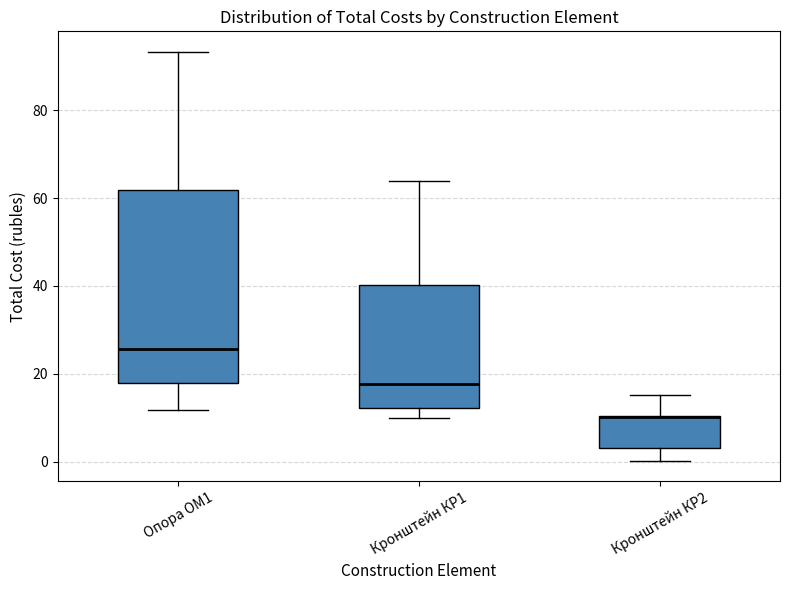

Reading left to right, transcribe this box plot: for each box, give where its median line is, the range the box spans, and where its two whiskers end, as read against the y-axis. The values are not printed on the chart, so give them approximately, as read against the axis.

Опора ОМ1: median 26, box 18 to 62, whiskers 12 to 94
Кронштейн КР1: median 18, box 12 to 40, whiskers 10 to 64
Кронштейн КР2: median 10, box 4 to 10, whiskers 0 to 16